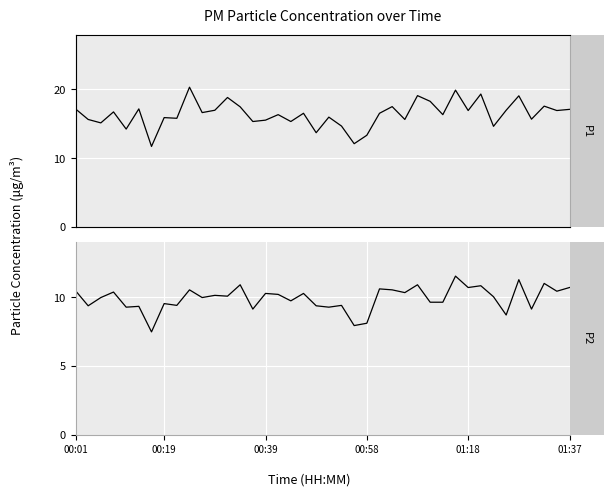

The P2 series shows 10.3 at 15. True or false?

True